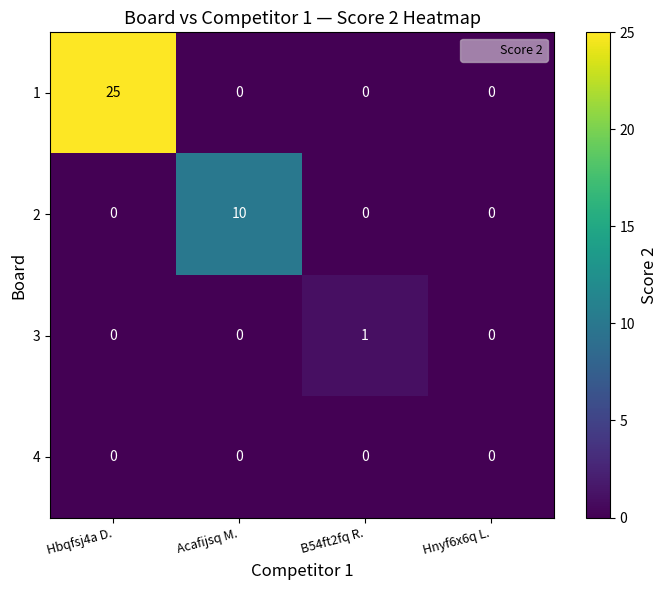

At which category does the chart reach its peak across all series?

Hbqfsj4a D.